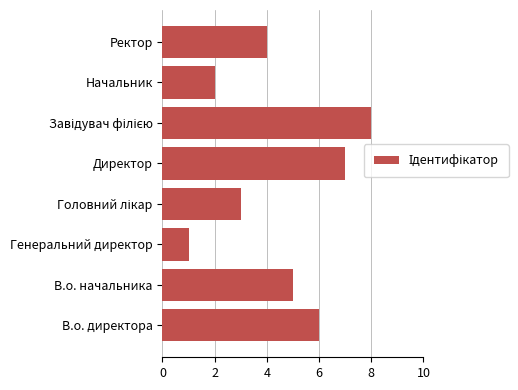

What is the difference between the maximum and minimum values?

7